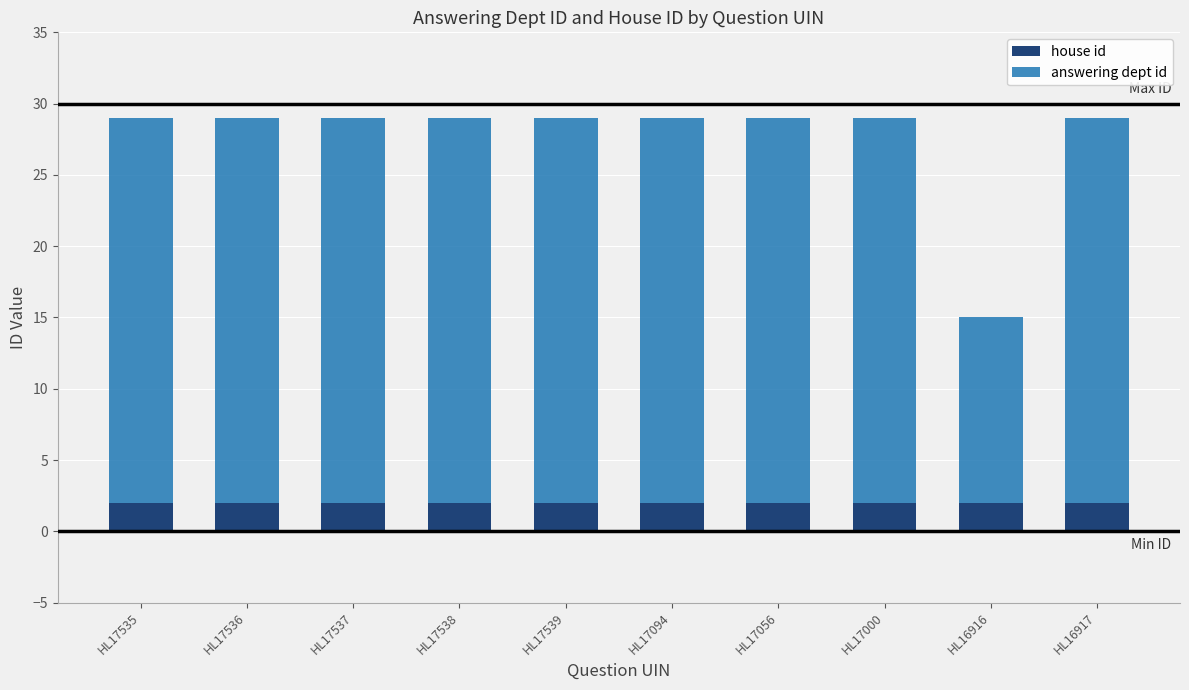

True or false: house id has a value of 2 at HL17535.

True